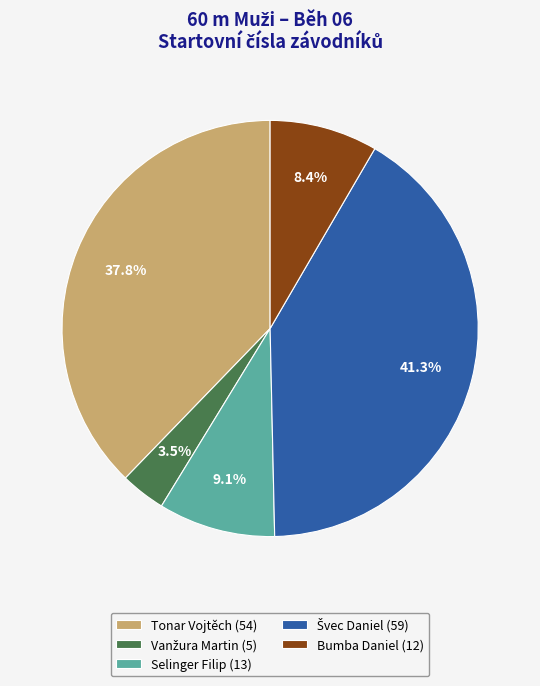

Approximately how many times larger is the value at Tonar Vojtěch (54) compared to Bumba Daniel (12)?

4.5